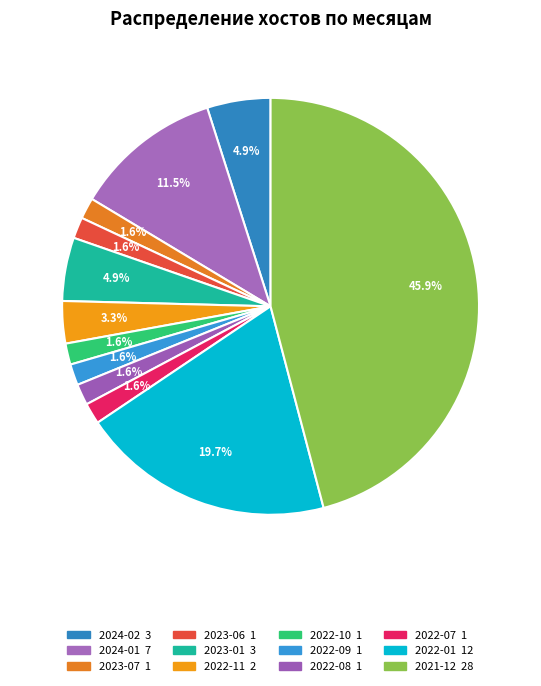

To the nearest percent, what is the average slice percentage?

8%